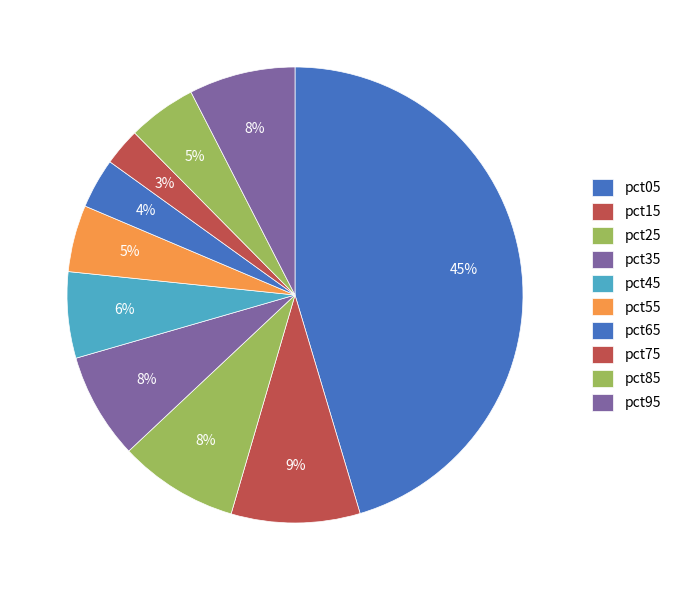

To the nearest percent, what is the average slice percentage?

10%